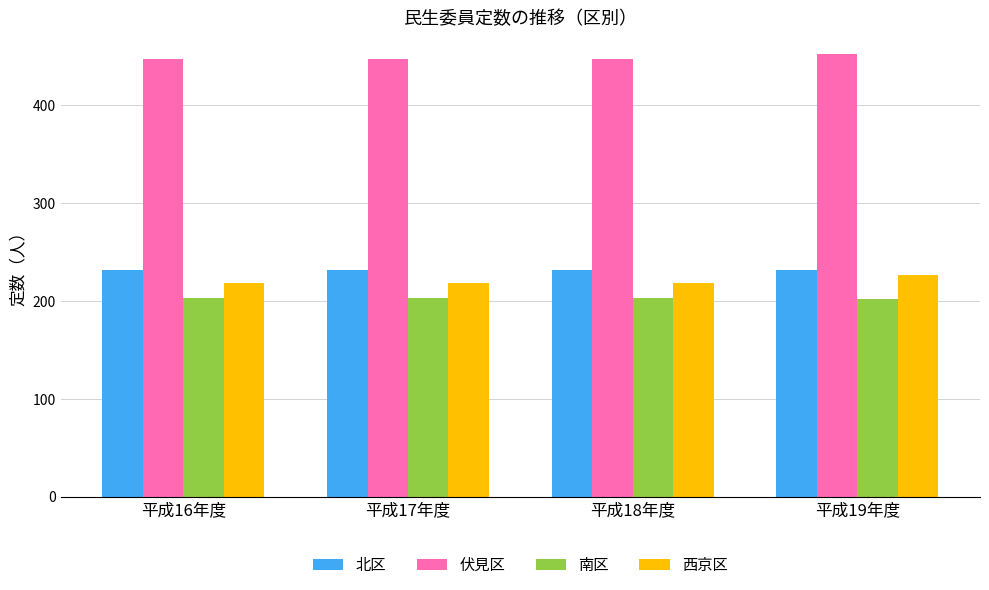

At how many categories does at least one series exceed 259?

4